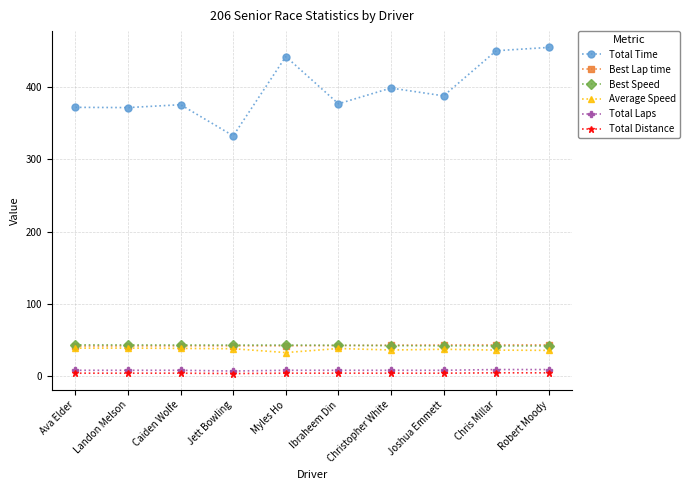

True or false: Total Time has more than 1 interior local peaks.

True